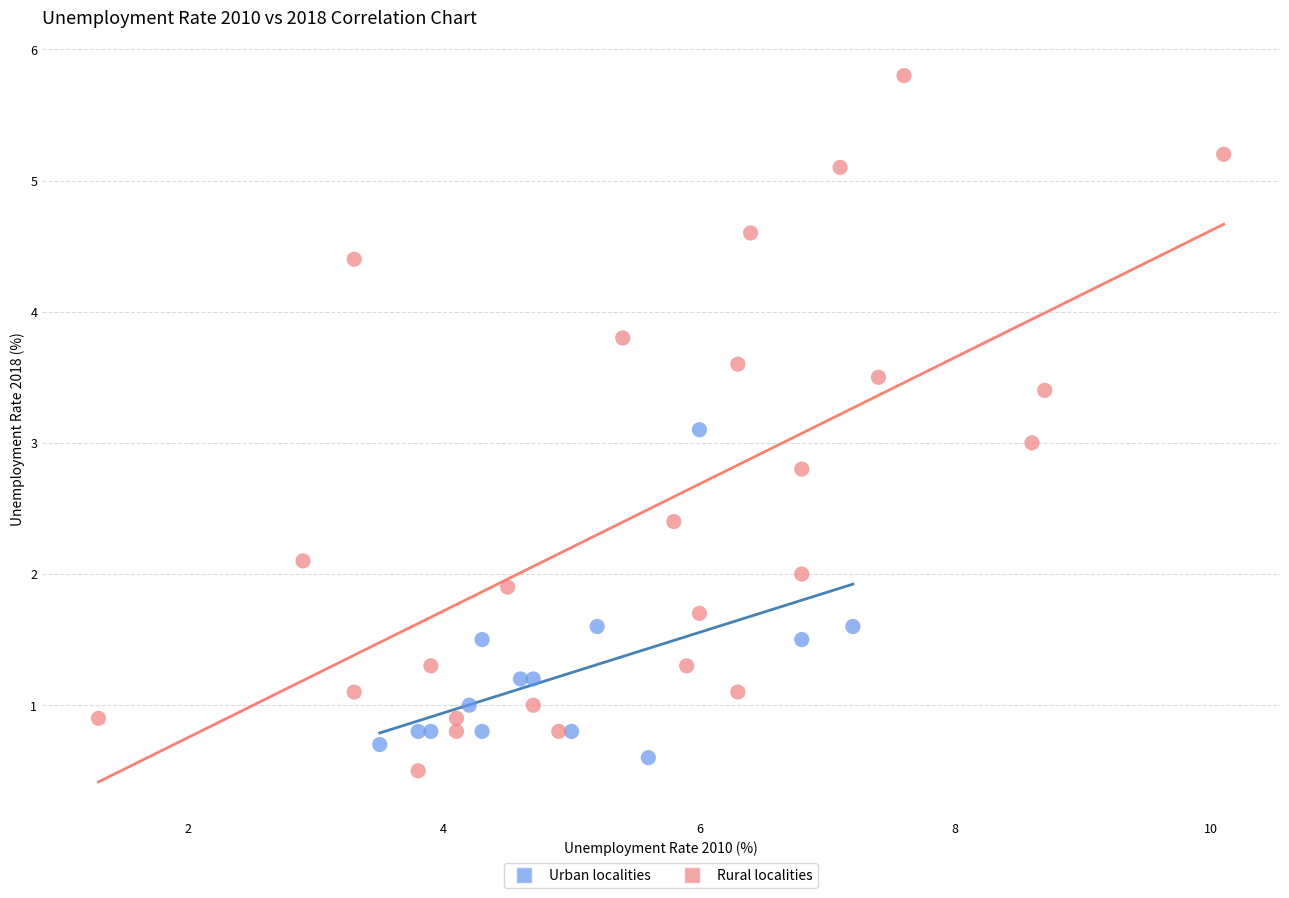

Which series contains the highest Y value?

Rural localities